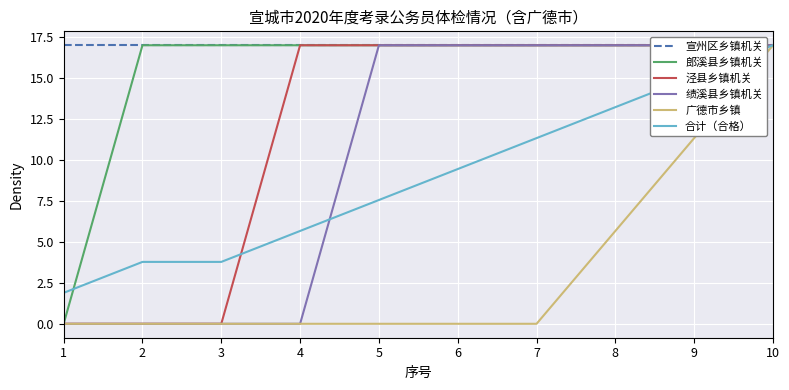

How many values in 泾县乡镇机关 are above zero?

7